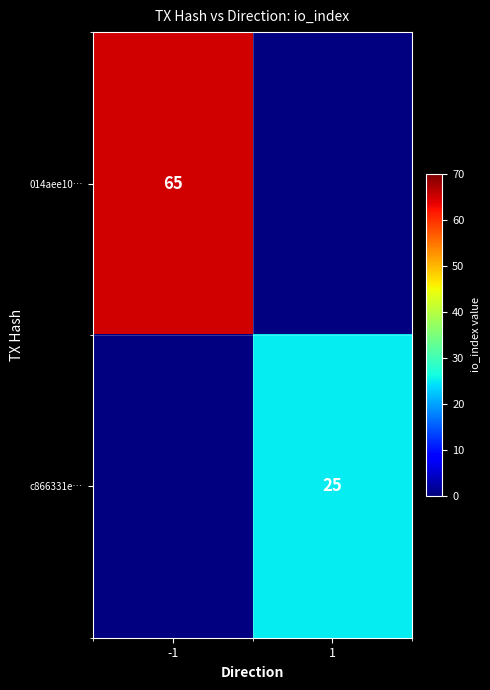

Is the value of 014aee10… at -1 greater than the value of c866331e… at 1?

Yes